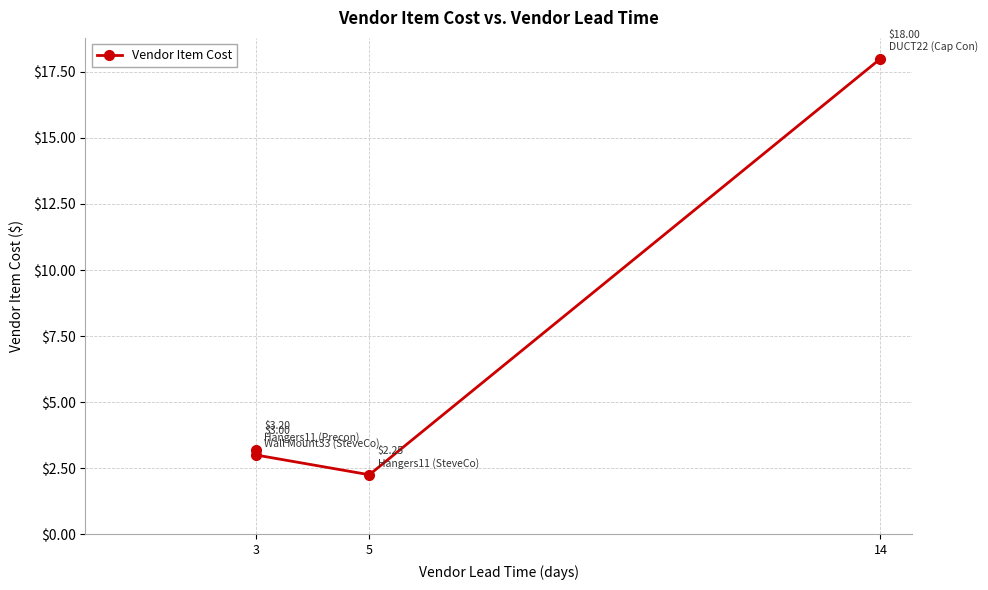

At which label does the data first exceed 3?

3